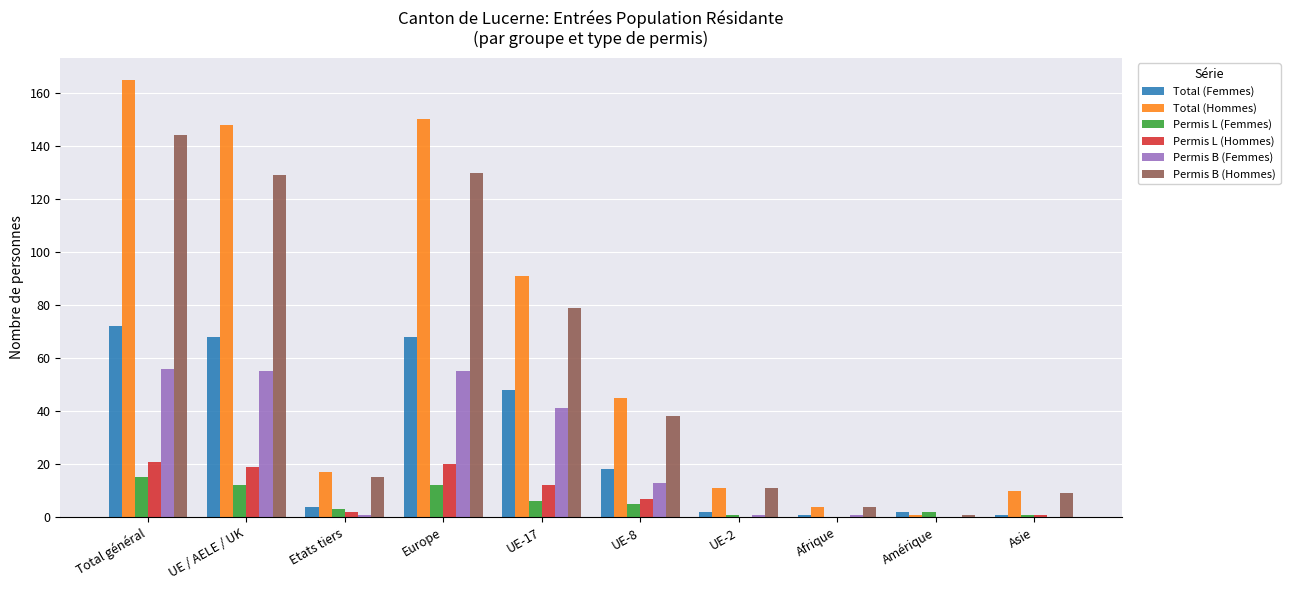

Are the bars horizontal?

No